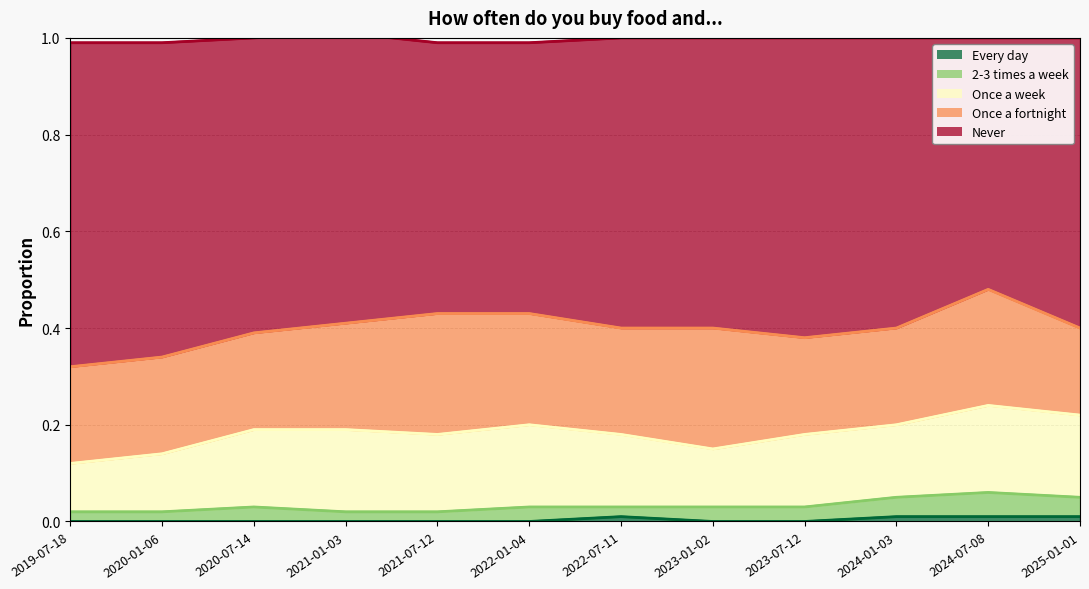

Between 2024-07-08 and 2019-07-18, which is larger?

2024-07-08